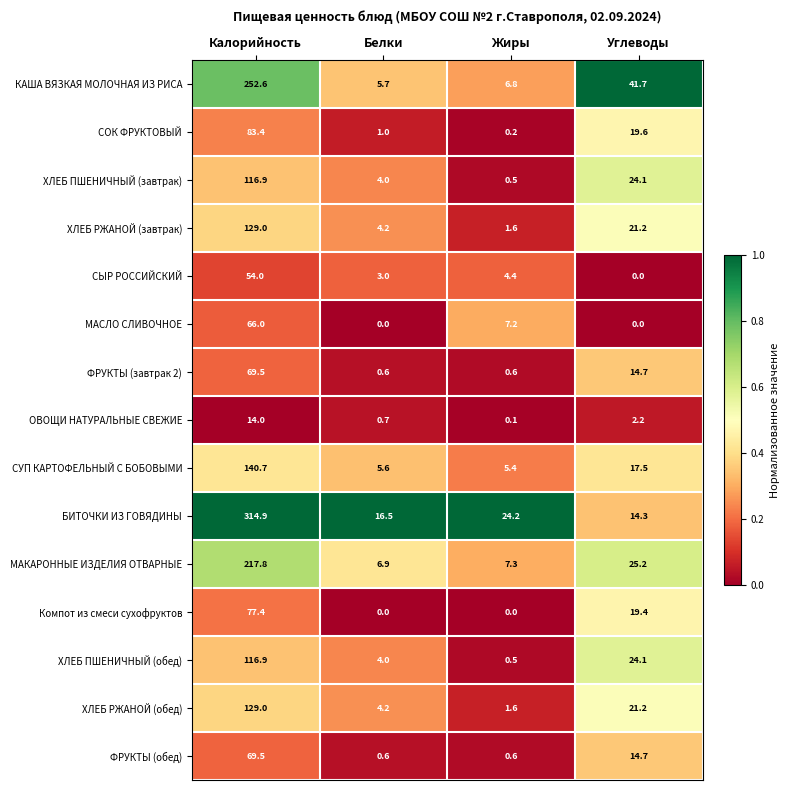

What is the total value across all series at Калорийность?

1851.6